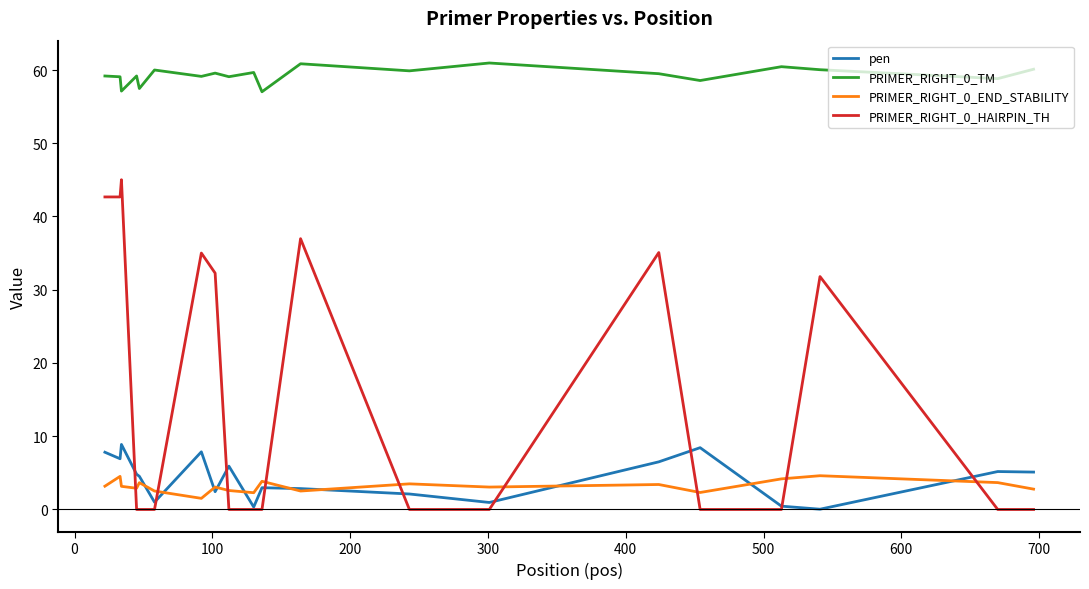

True or false: PRIMER_RIGHT_0_END_STABILITY and PRIMER_RIGHT_0_TM cross at least once.

False